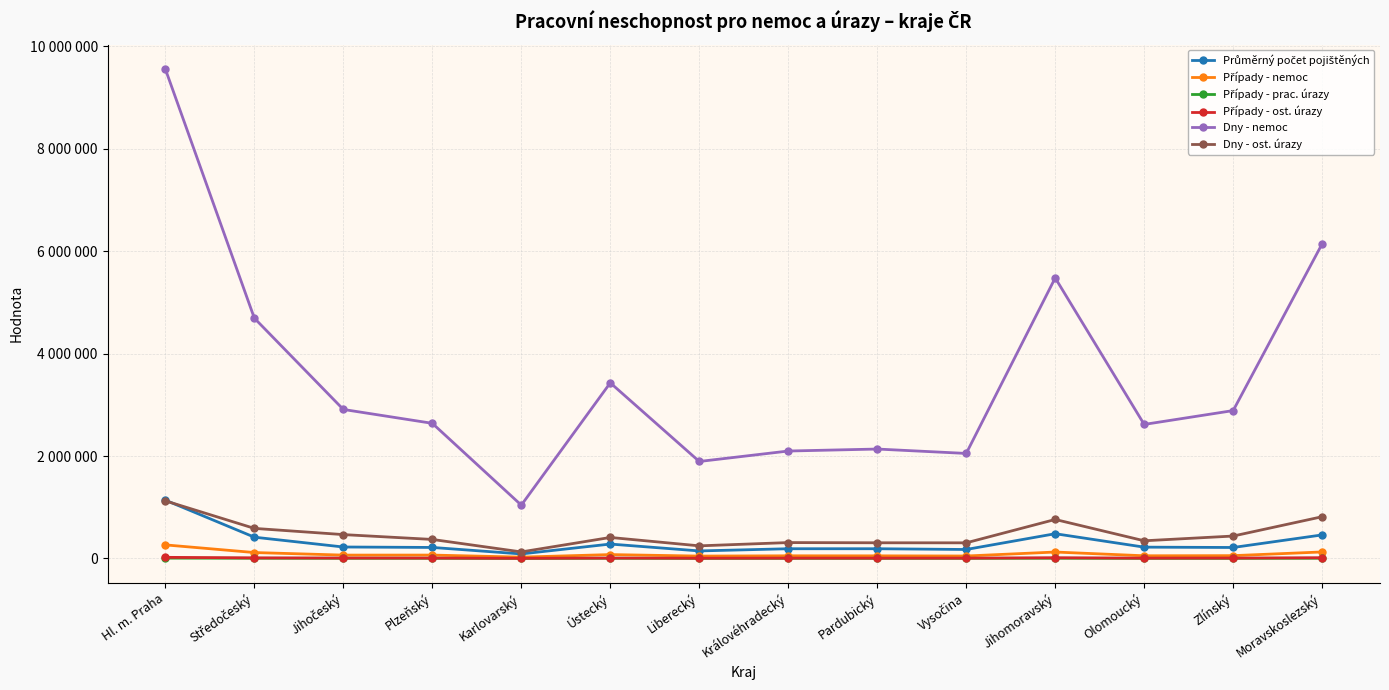

What is the label of the 12th point from the right?

Jihočeský